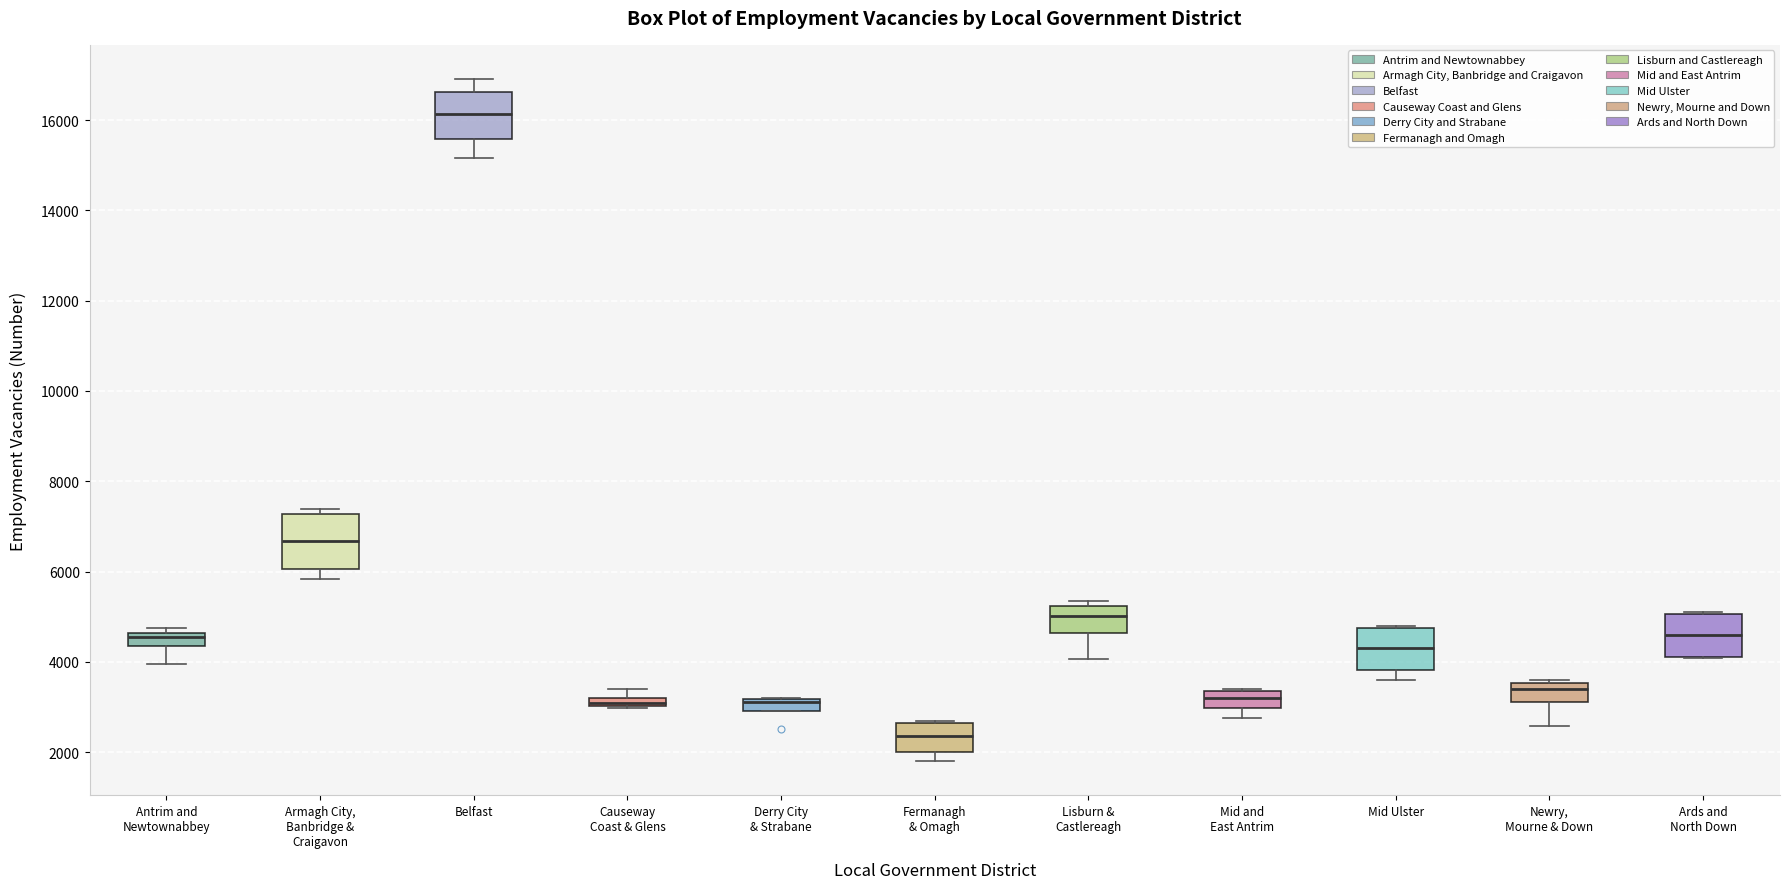

Where is the lower edge of the box for Armagh City, Banbridge & Craigavon on the y-axis? The values are not printed on the chart, so give them approximately, as read against the axis.

6000